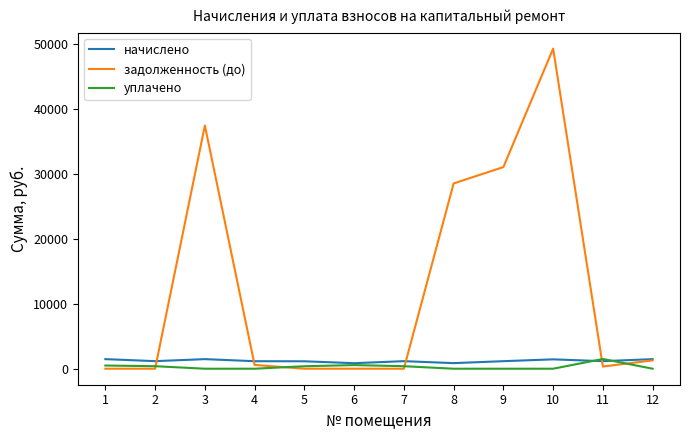

What is the maximum value shown in the chart?

49274.5